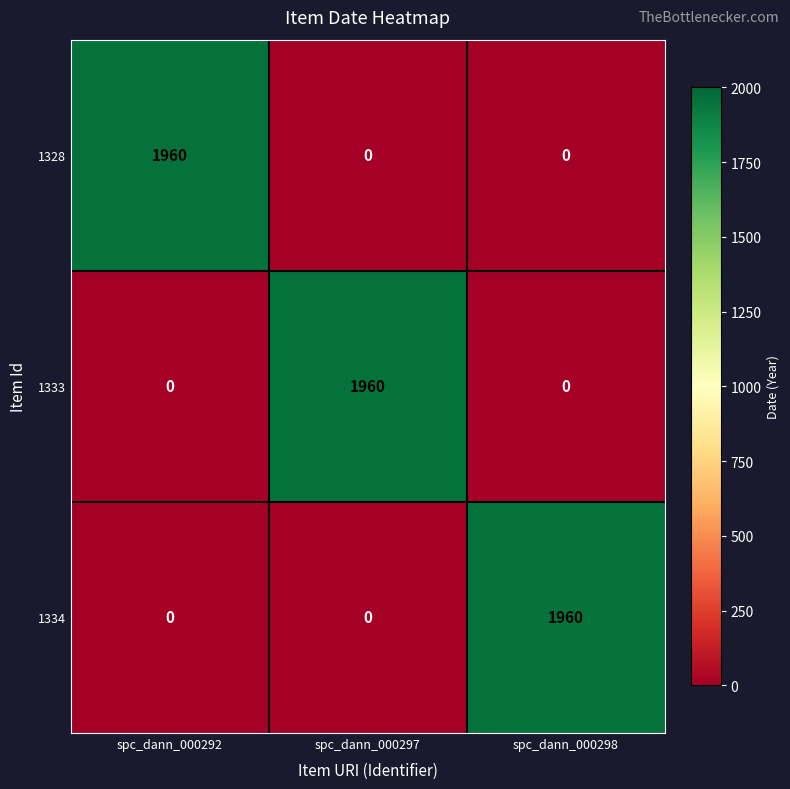

What is the difference between the 1334 values at spc_dann_000297 and spc_dann_000298?

1960